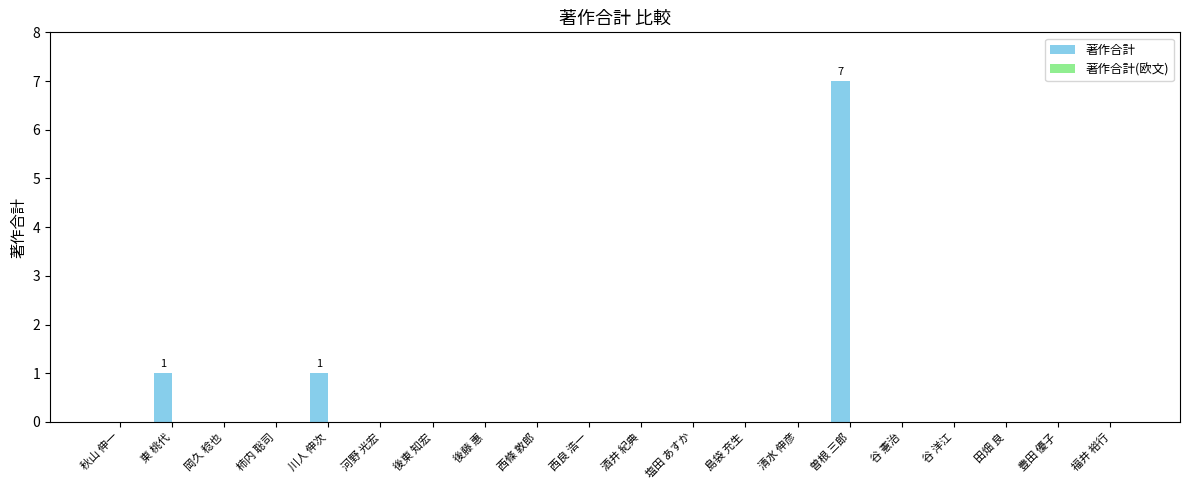

What is the sum of all values?

9